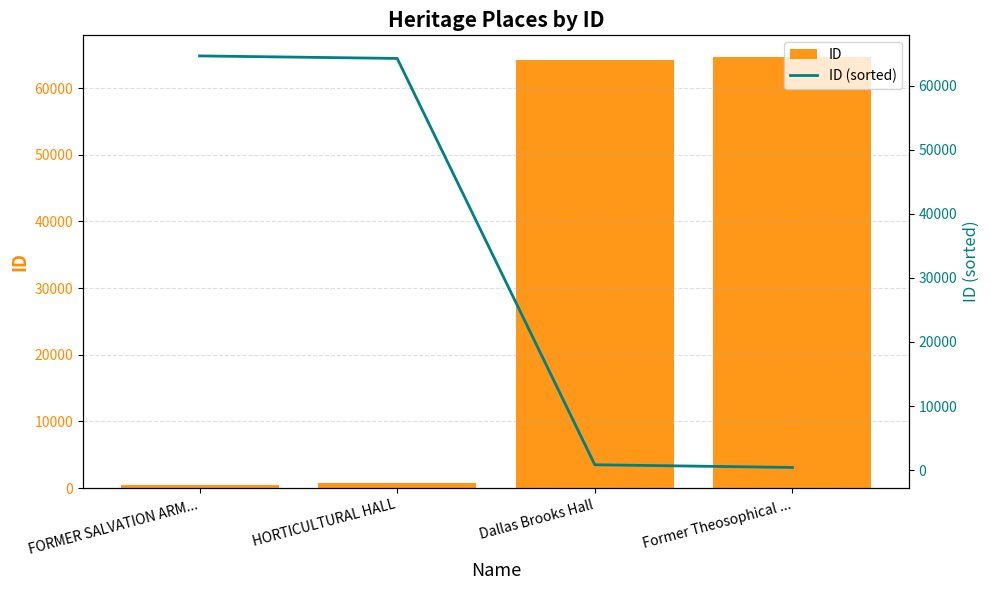

What is the label of the 2nd bar from the left?

HORTICULTURAL HALL